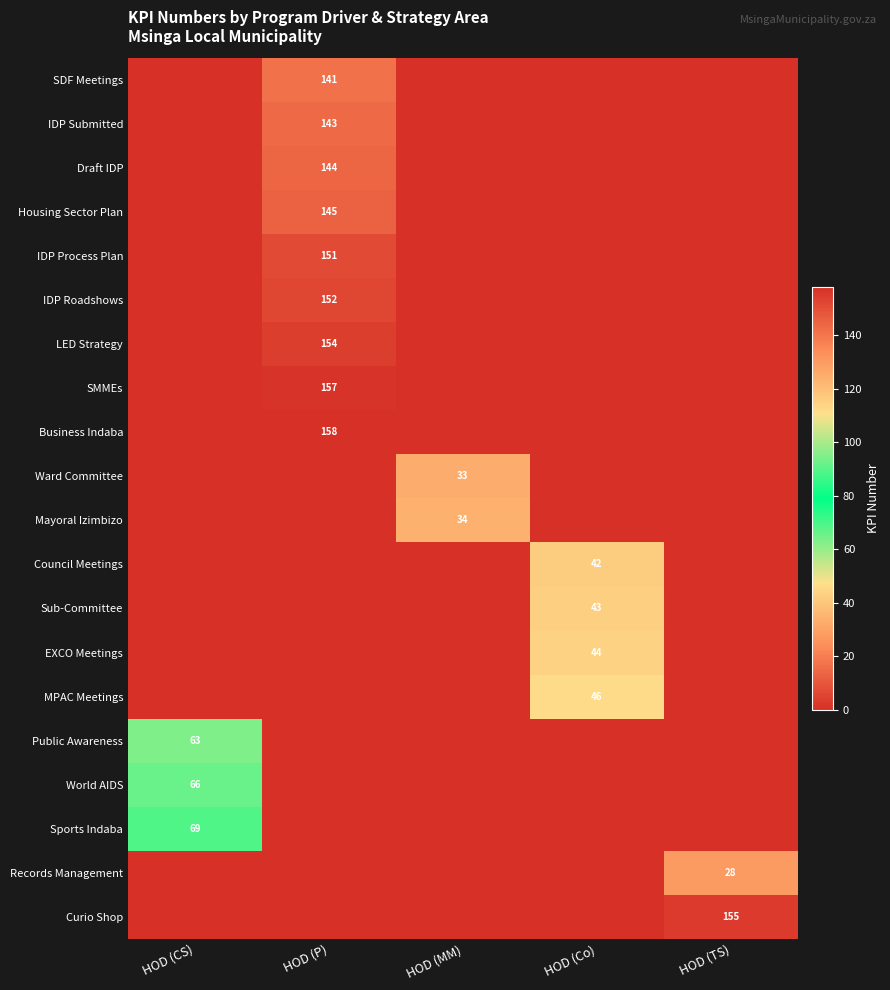

The value of EXCO Meetings at HOD (Co) is 44. True or false?

True